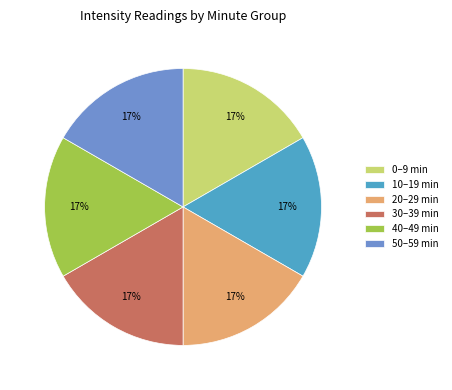

How many segments does this pie chart have?

6